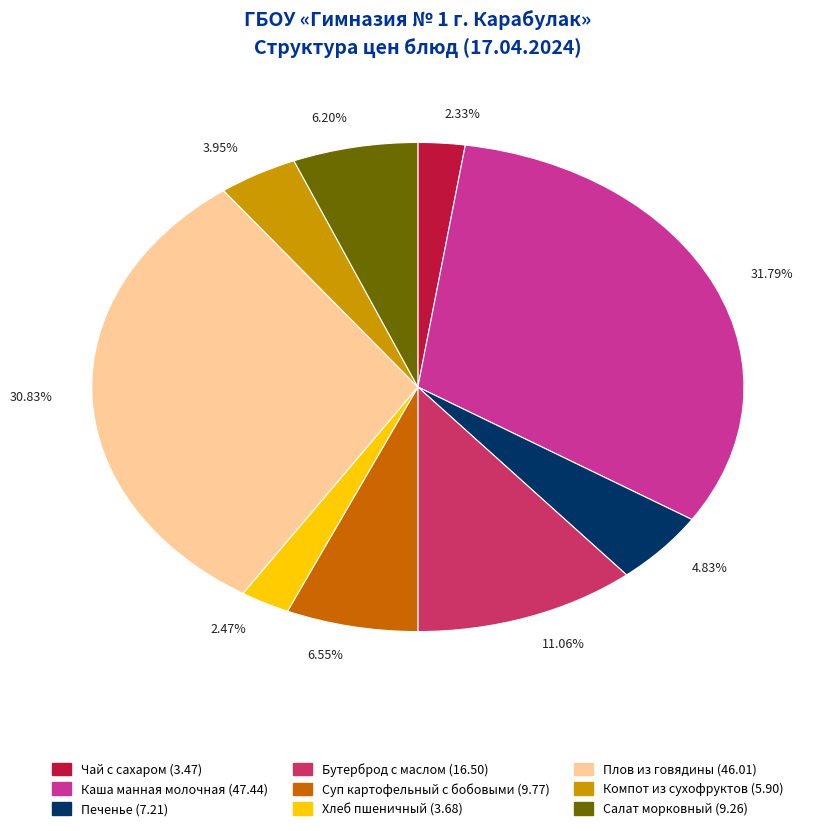

How many slices are in this pie chart?

9